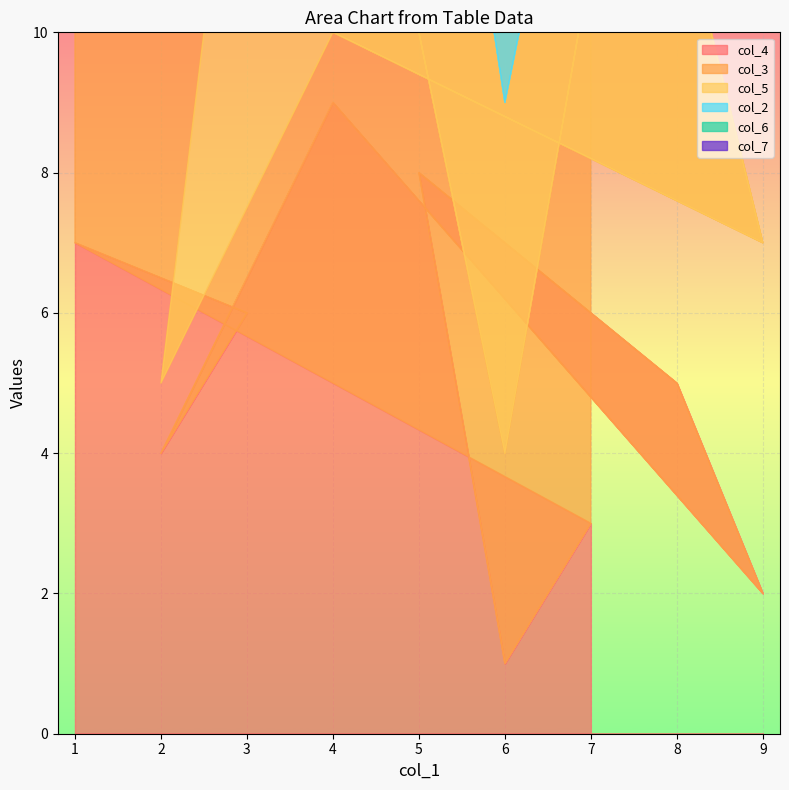

How many lines are shown in the chart?

6